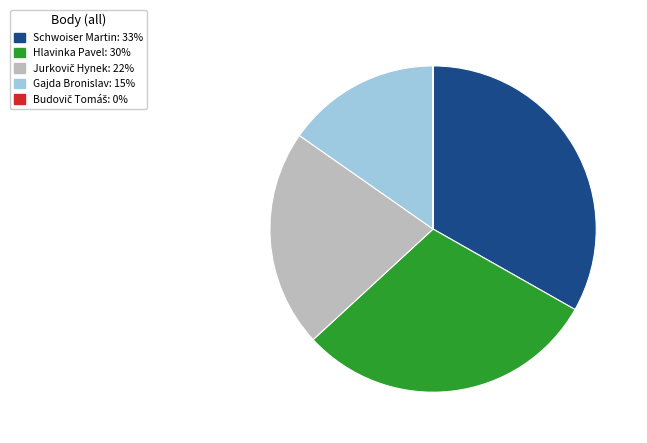

Between Hlavinka Pavel and Schwoiser Martin, which is larger?

Schwoiser Martin